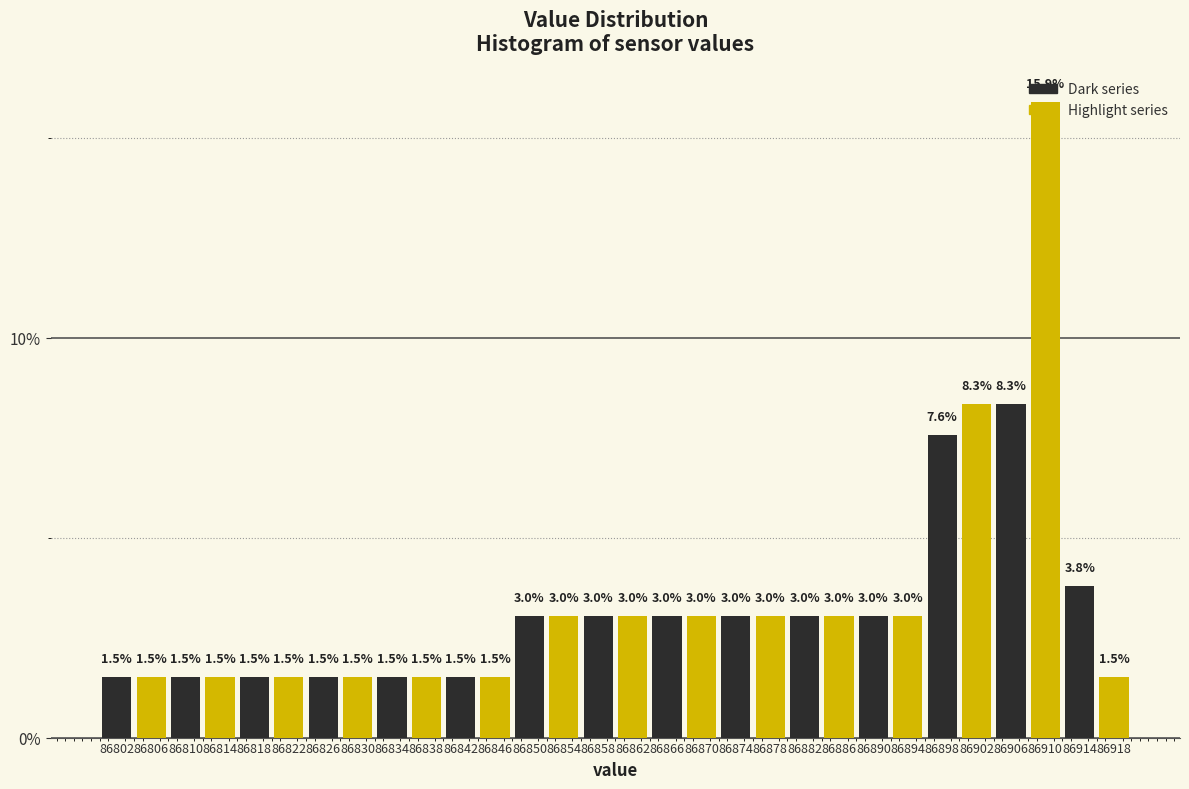

Which range on the x-axis has the tallest bar?

86908 to 86912